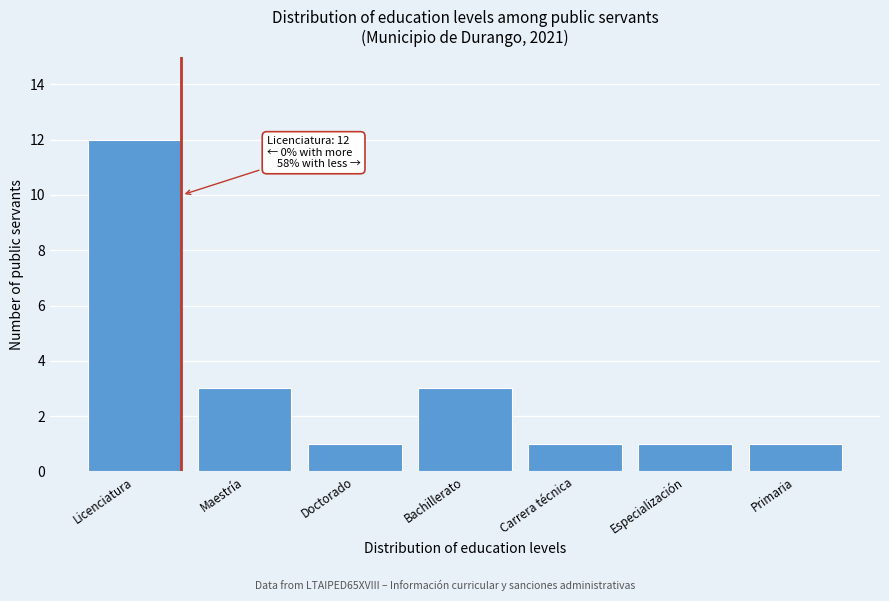

Reading right to left, transcribe all the data shown in this chart.

Primaria=1	Especialización=1	Carrera técnica=1	Bachillerato=3	Doctorado=1	Maestría=3	Licenciatura=12